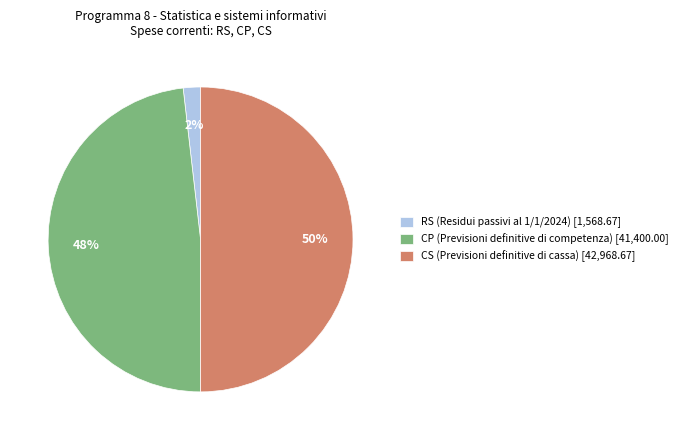

To the nearest percent, what is the average slice percentage?

33%